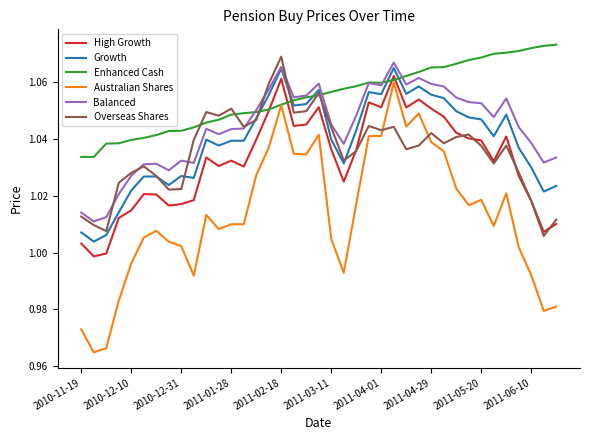

True or false: Enhanced Cash and High Growth intersect in this chart.

True